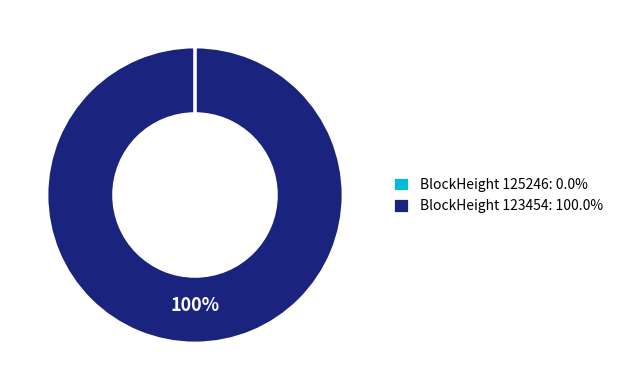

Is there any slice that represents more than half of the pie?

Yes